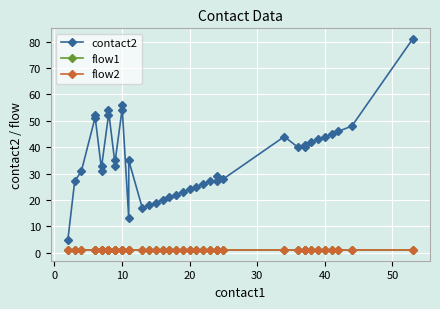

Reading left to right, extract all data points from this chart.

contact2: 5	27	31	51	52	31	33	52	54	33	35	54	56	13	35	17	18	19	20	21	22	23	24	25	26	27	27	29	28	44	40	40	41	42	43	44	45	46	48	81
flow1: 1	1	1	1	1	1	1	1	1	1	1	1	1	1	1	1	1	1	1	1	1	1	1	1	1	1	1	1	1	1	1	1	1	1	1	1	1	1	1	1
flow2: 1	1	1	1	1	1	1	1	1	1	1	1	1	1	1	1	1	1	1	1	1	1	1	1	1	1	1	1	1	1	1	1	1	1	1	1	1	1	1	1